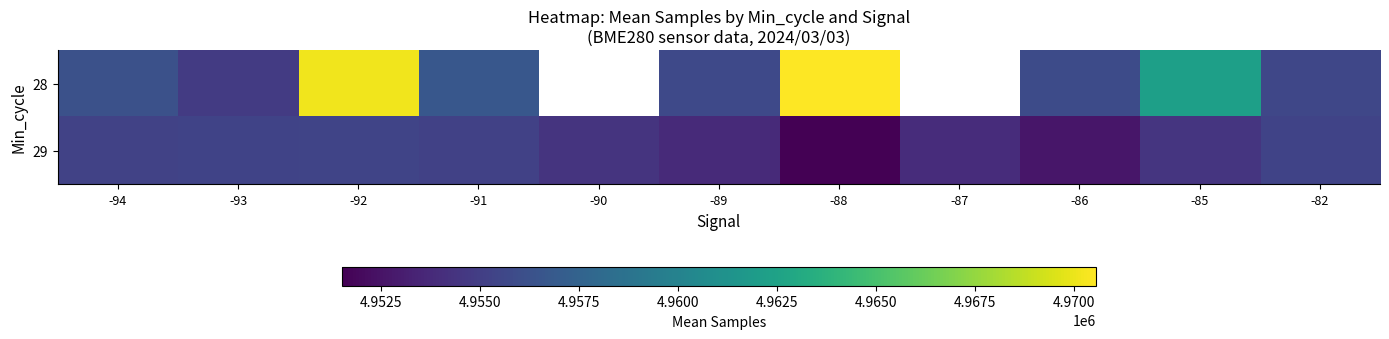

What is the greatest value displayed?

4970552.0